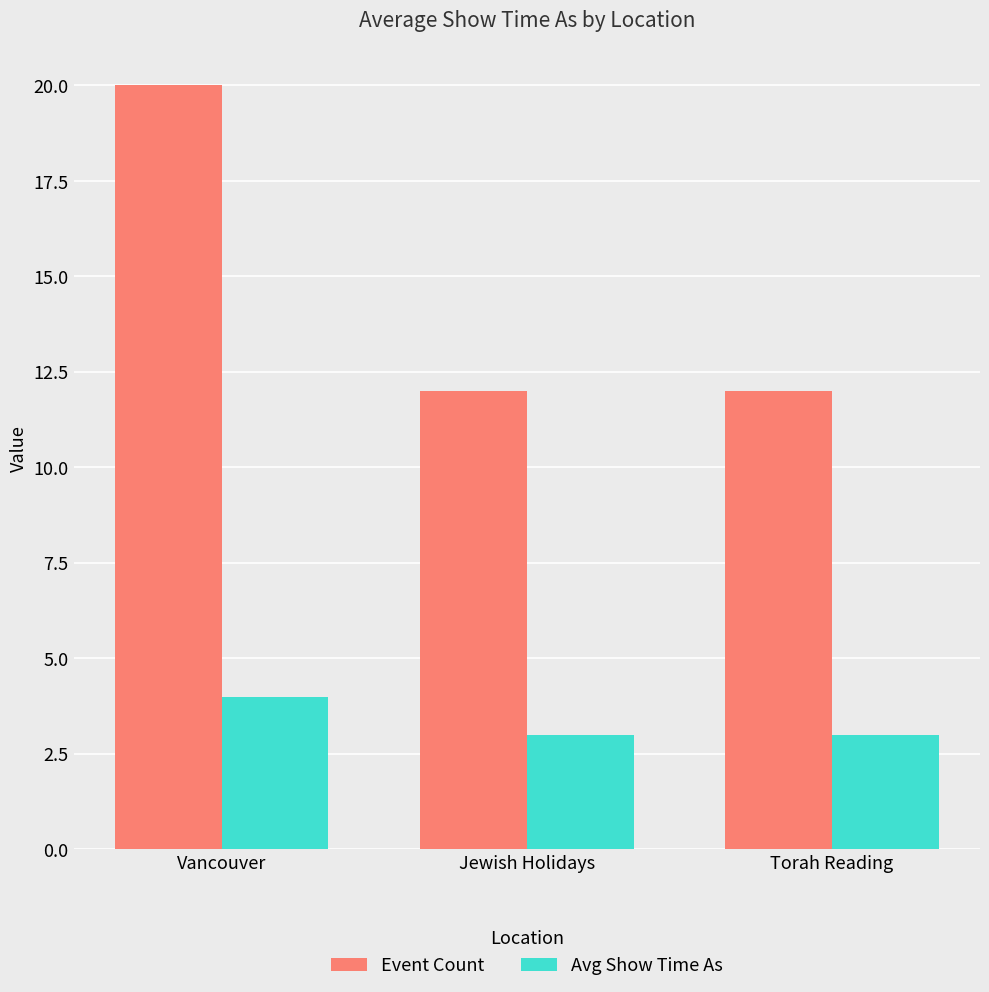

Which series has the largest range (max minus min)?

Event Count